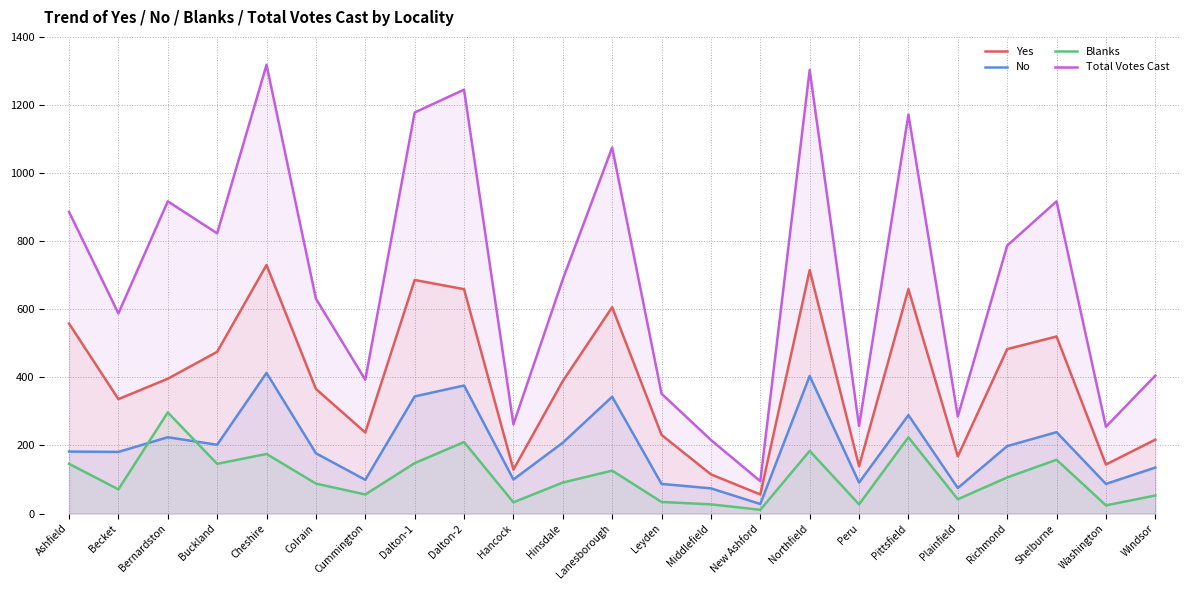

The No series shows 42 at Becket. True or false?

False